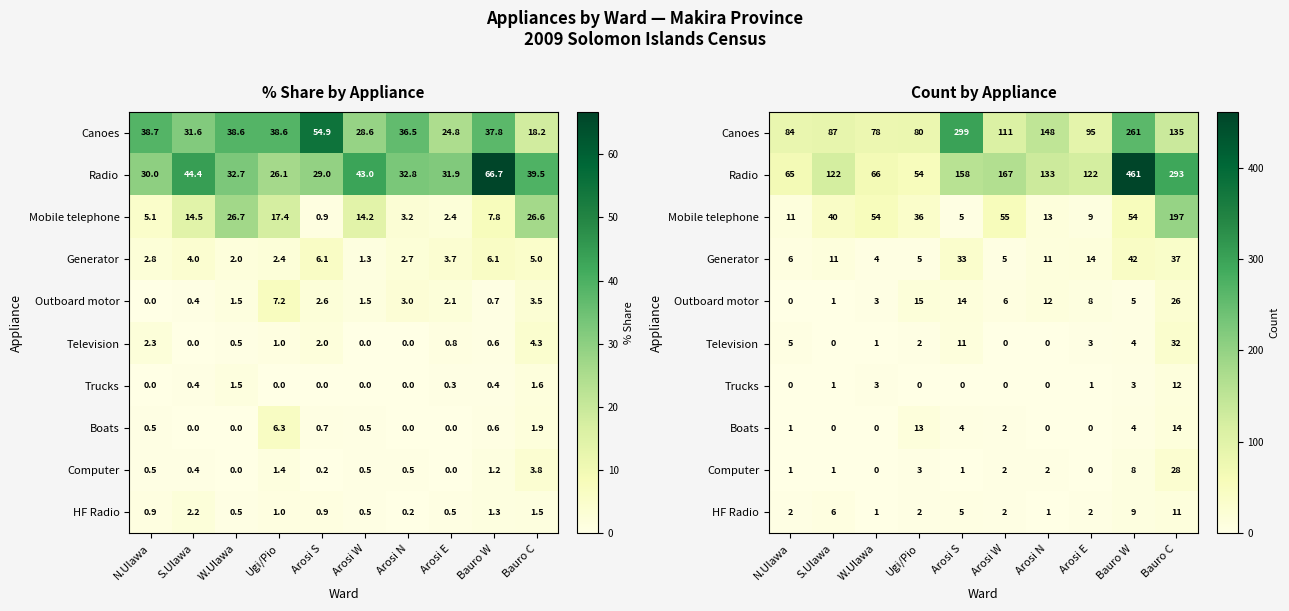

Which series has the largest total across all categories?

Radio